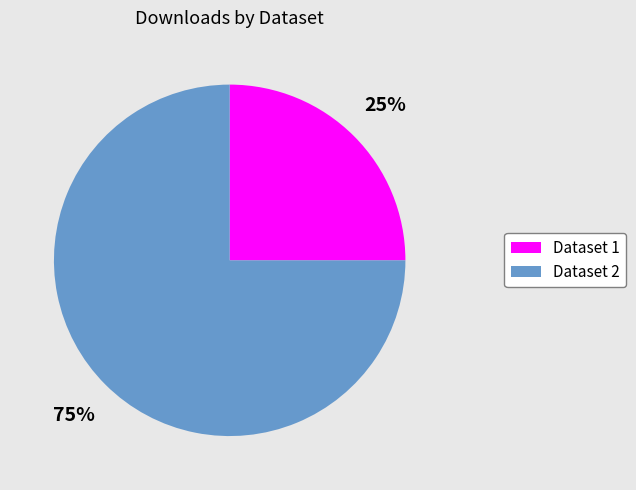

To the nearest percent, what is the difference between the largest and smallest slice percentages?

50%